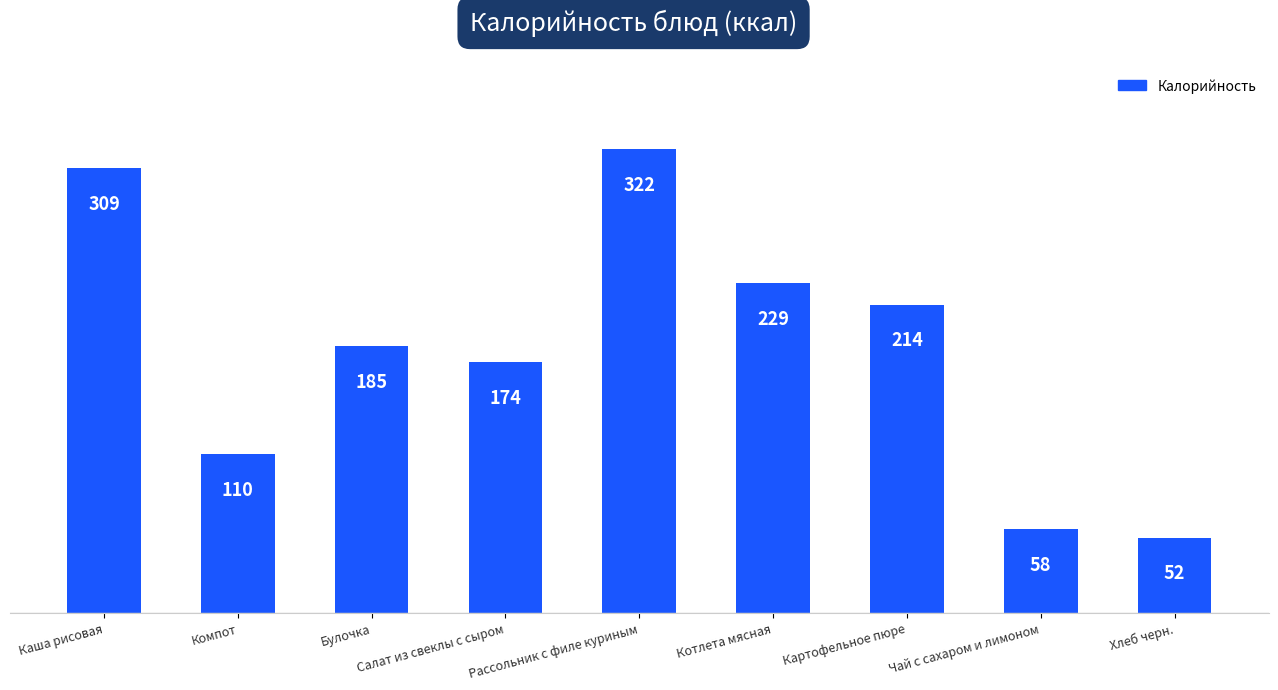

The chart shows a value of 229 at Котлета мясная. True or false?

True